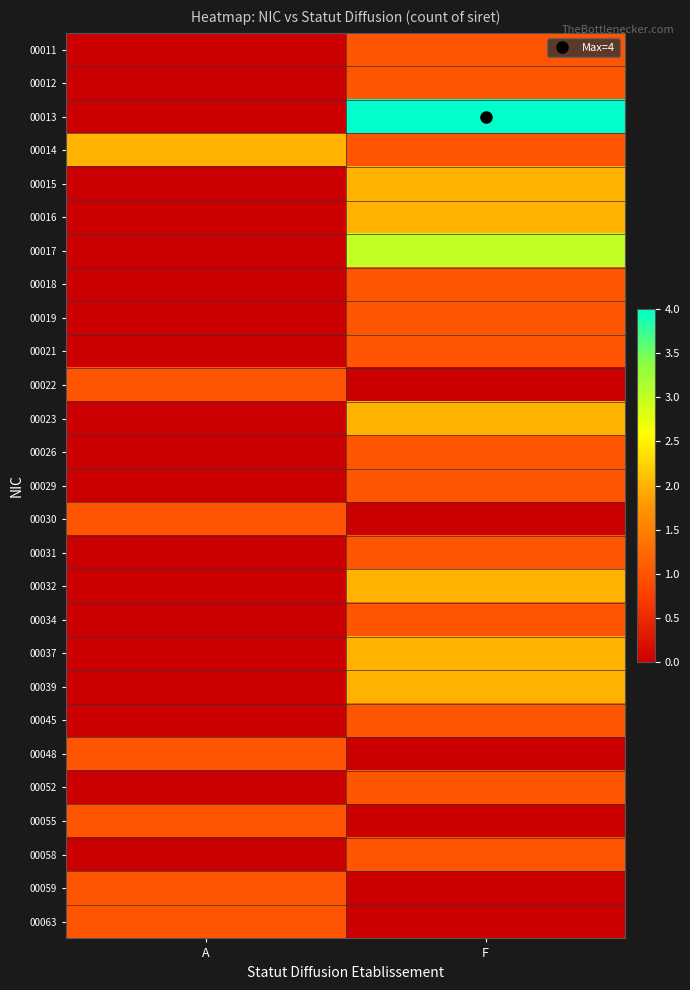

At how many categories does at least one series exceed 2?

1